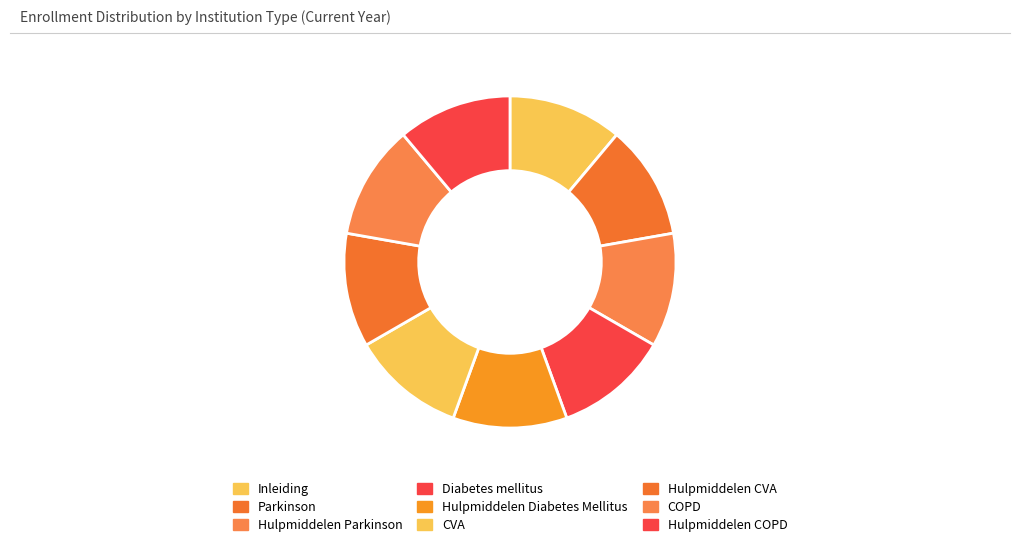

Count the number of slices in the pie.

9